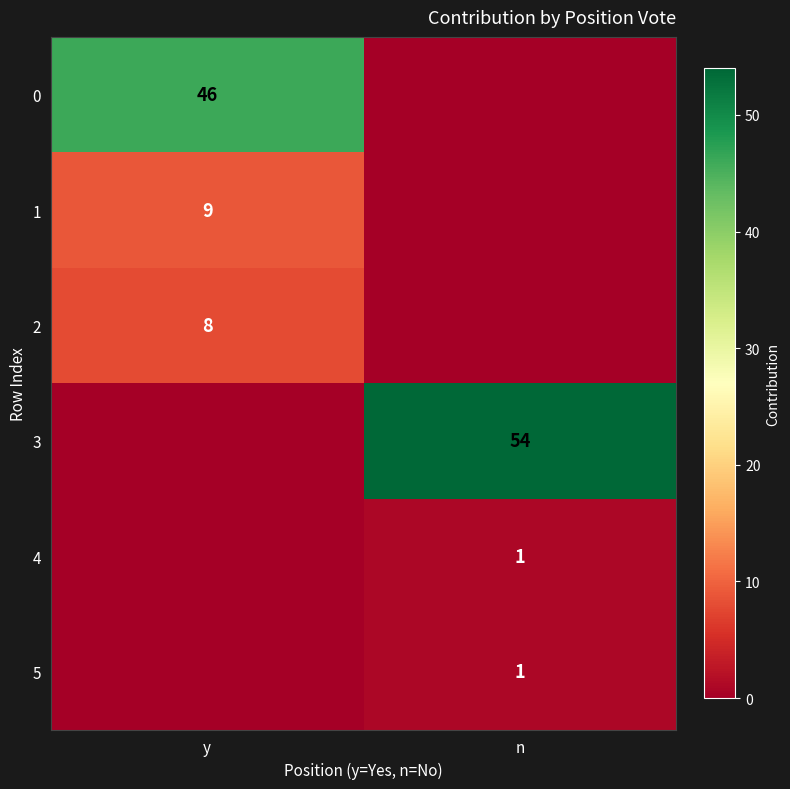

The 2 series shows 8 at y. True or false?

True